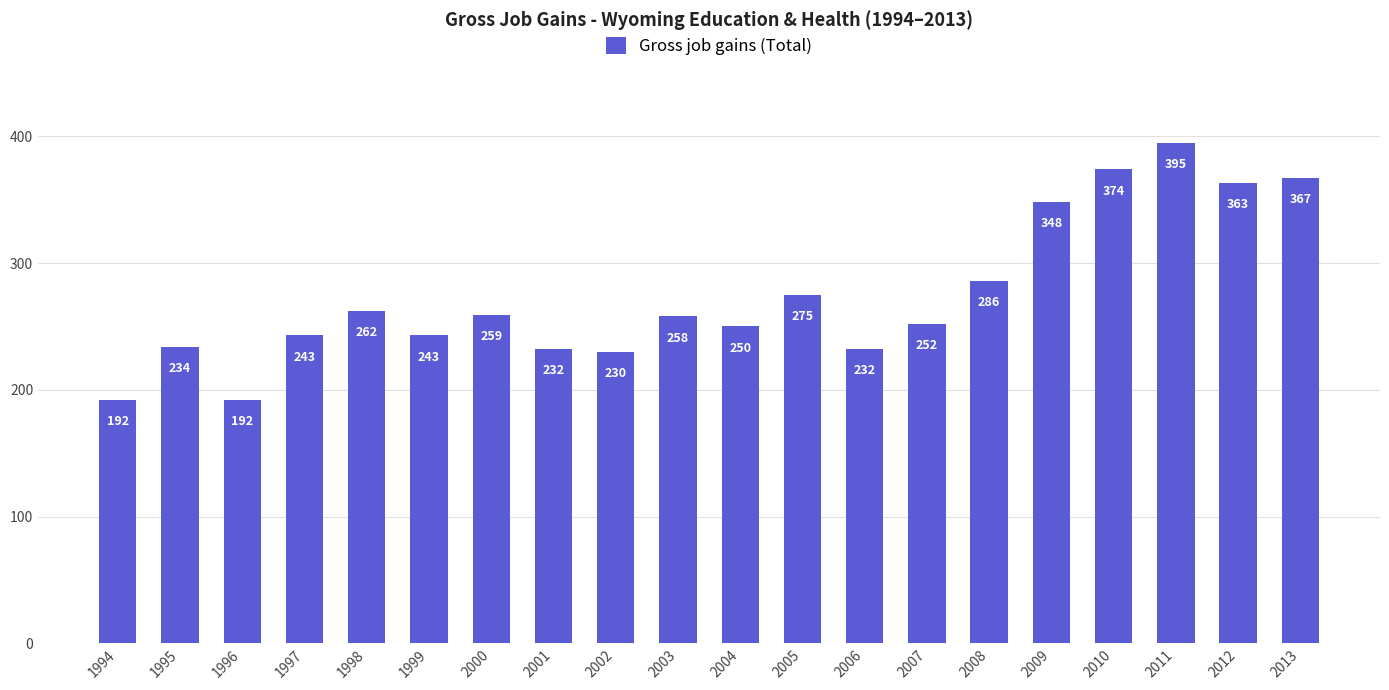

Where does the data first go above 258?

1998